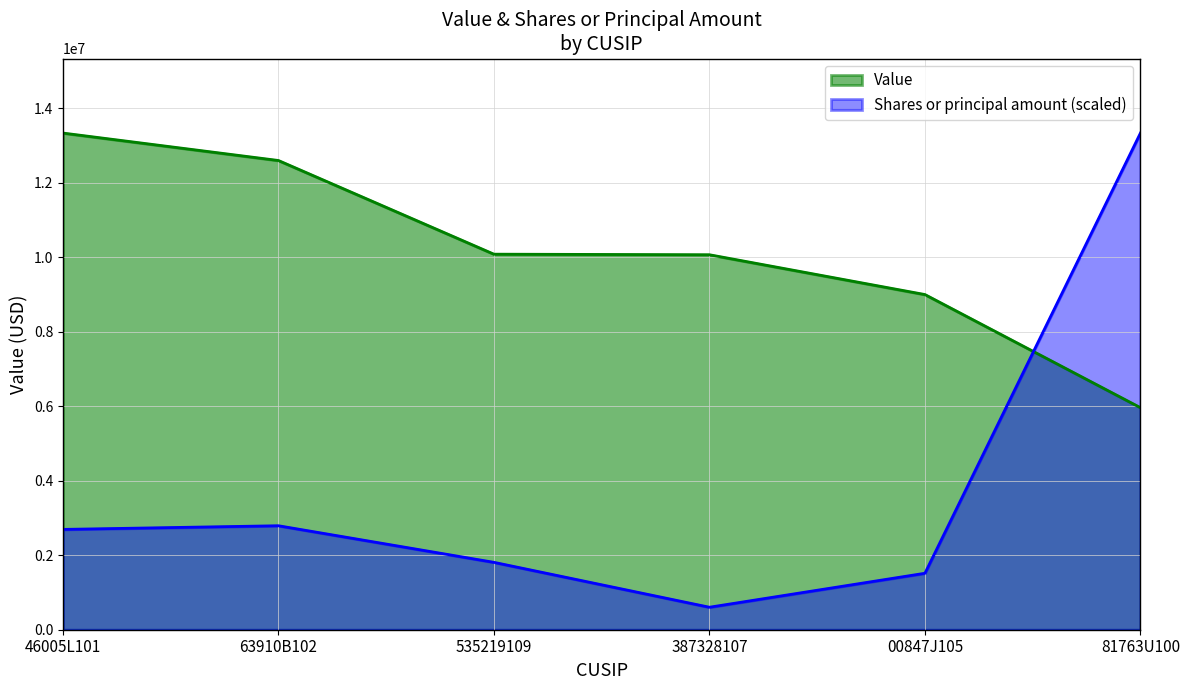

At which category is the sum across all series the highest?

81763U100